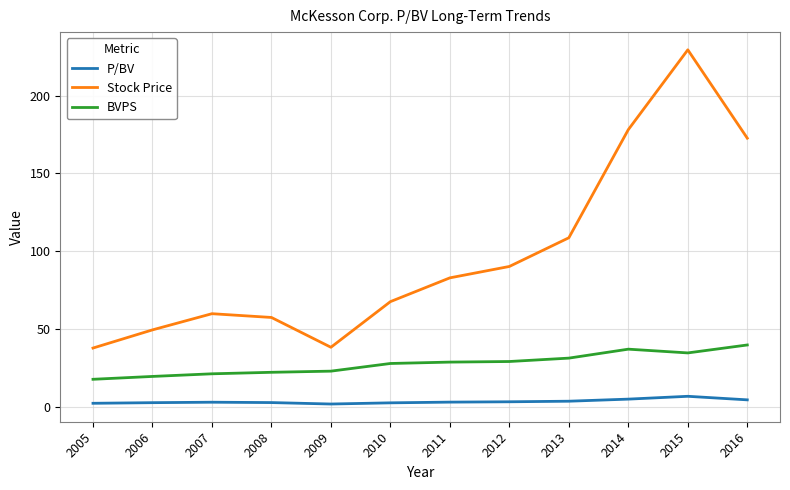

True or false: Stock Price and P/BV intersect in this chart.

False